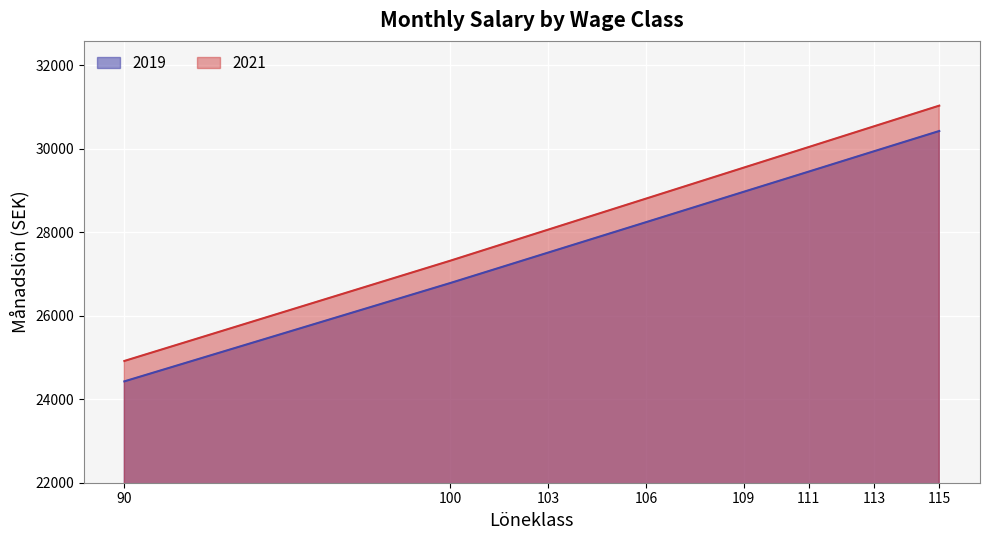

What is the spread (max minus min) of values at 113?

598